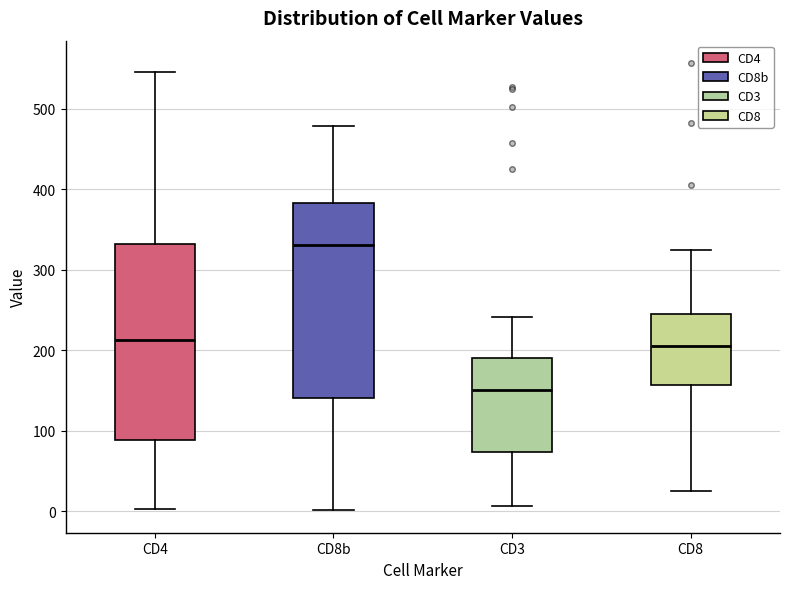

Where does the upper whisker of the box for CD4 end on the y-axis? The values are not printed on the chart, so give them approximately, as read against the axis.

550